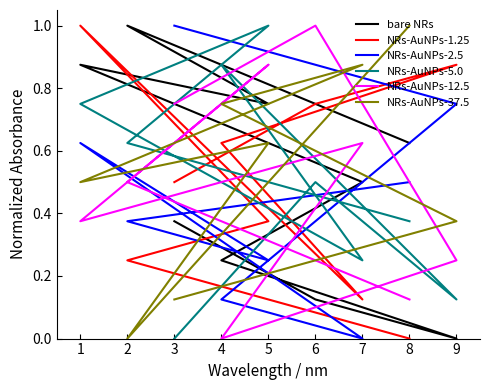

Rank the series by their maximum value, from highest to lowest.

bare NRs, NRs-AuNPs-1.25, NRs-AuNPs-2.5, NRs-AuNPs-5.0, NRs-AuNPs-12.5, NRs-AuNPs-37.5